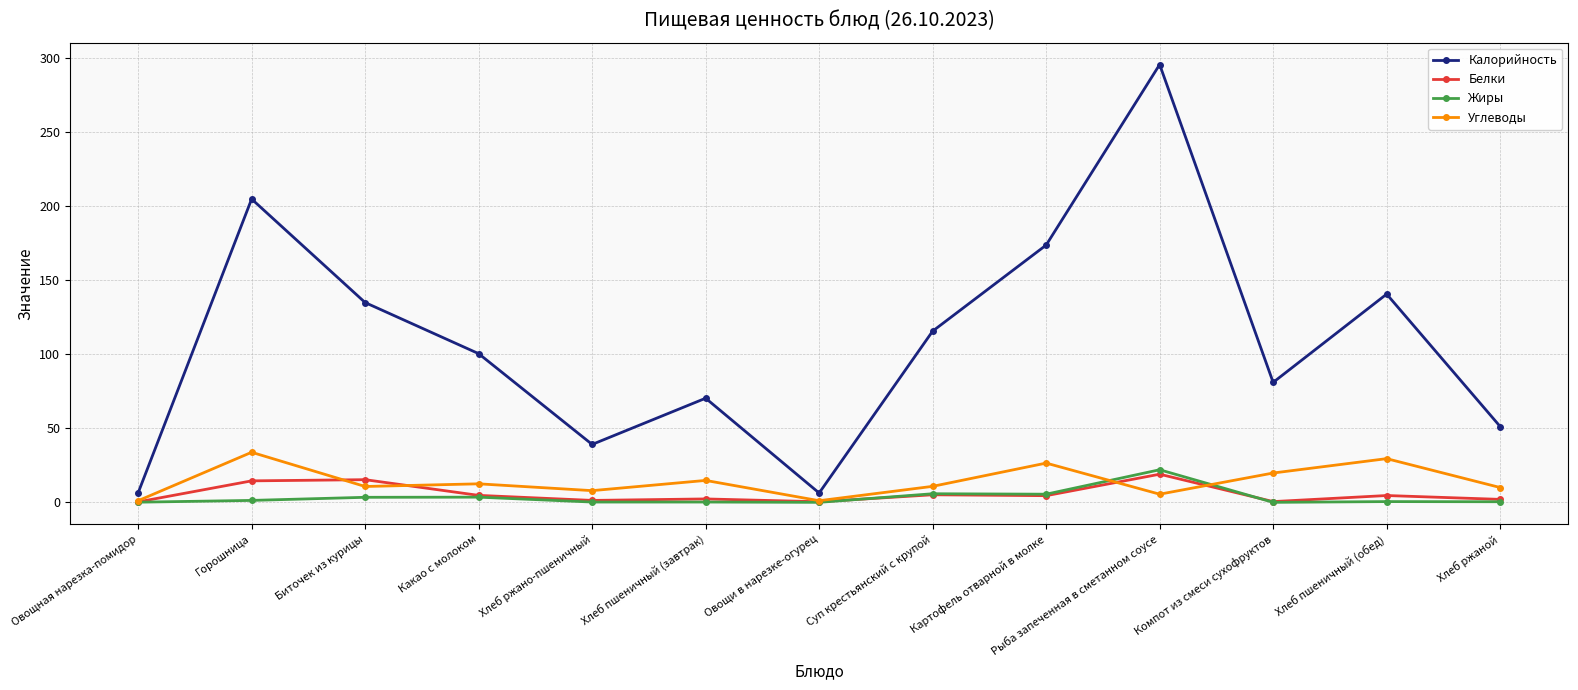

Which label corresponds to the largest value in the chart?

Рыба запеченная в сметанном соусе